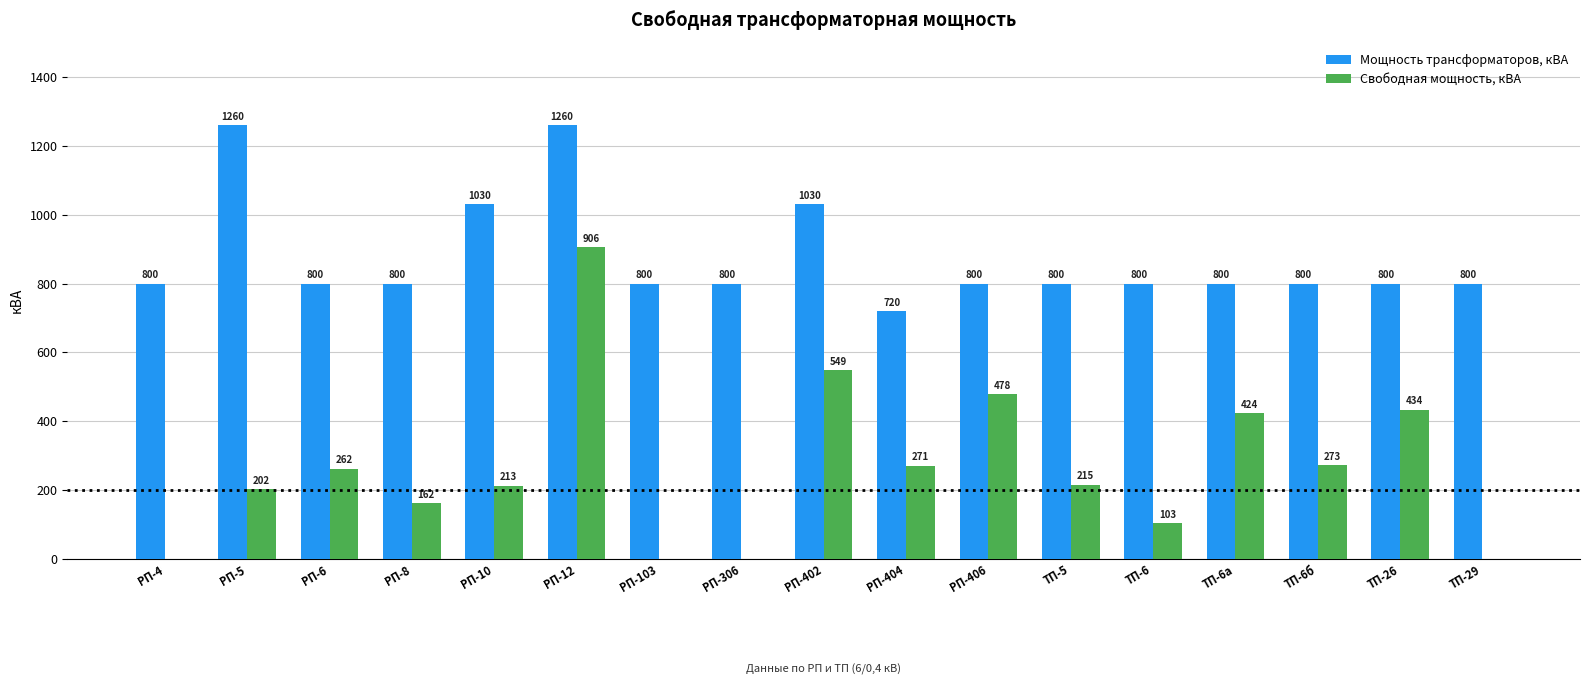

What is the maximum value shown in the chart?

1260